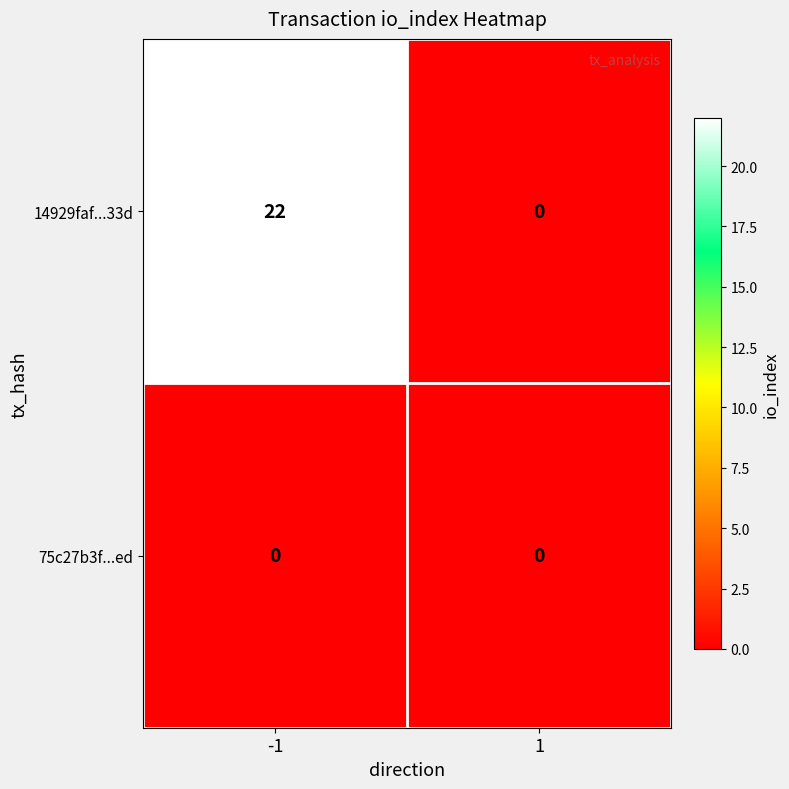

Reading left to right, what are all the values shown in this chart?

14929faf...33d: -1=22	1=0
75c27b3f...ed: -1=0	1=0